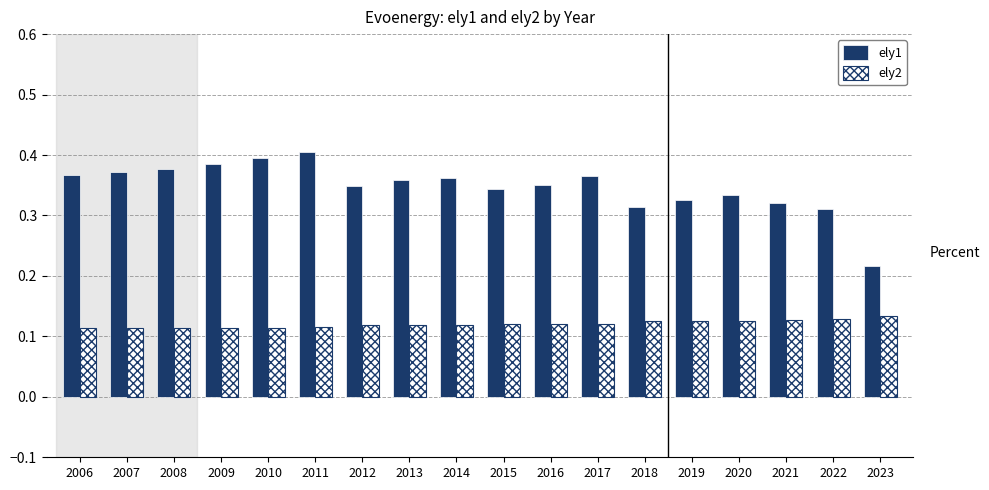

What is the total value across all series at 2017?

0.5